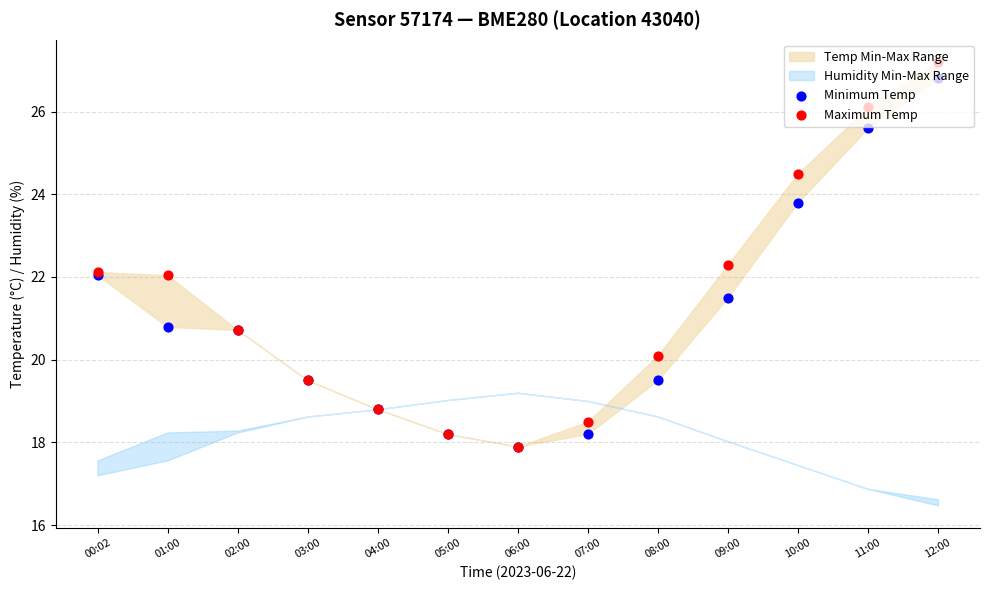

Which series contains the highest Y value?

Maximum Temp